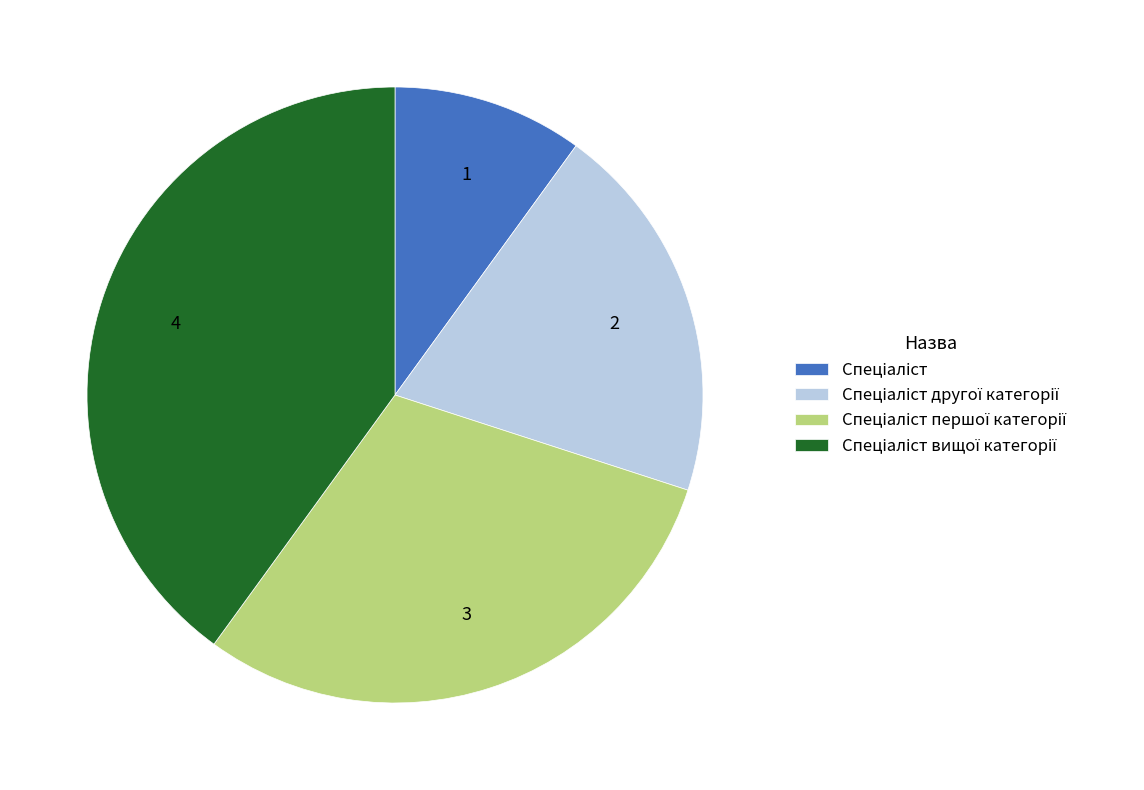

Is there any slice that represents more than half of the pie?

No